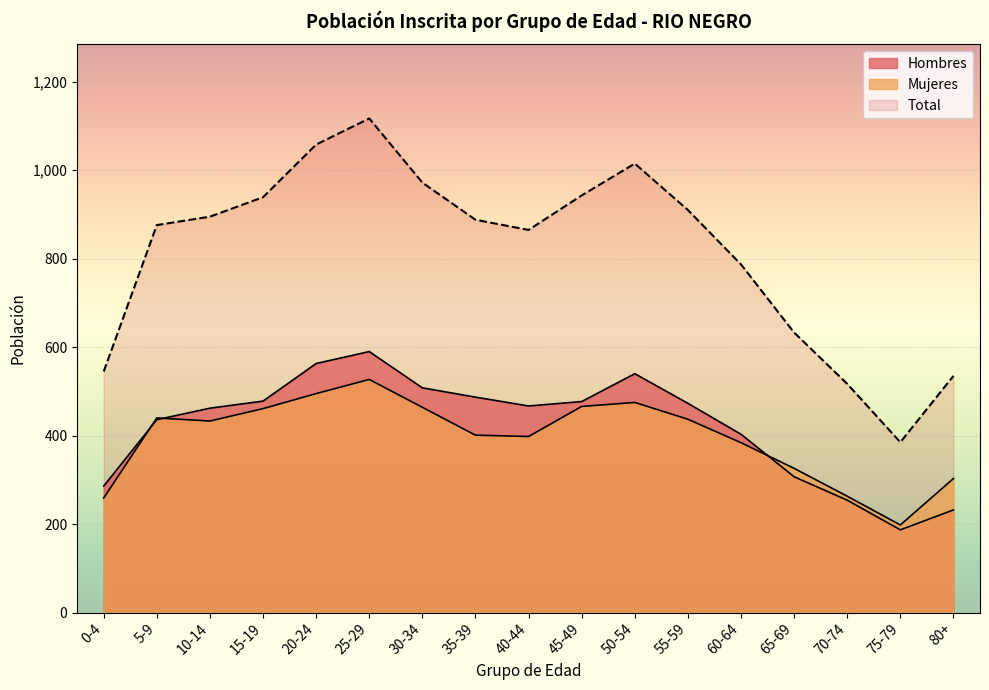

The Hombres series shows 307 at 65-69. True or false?

True